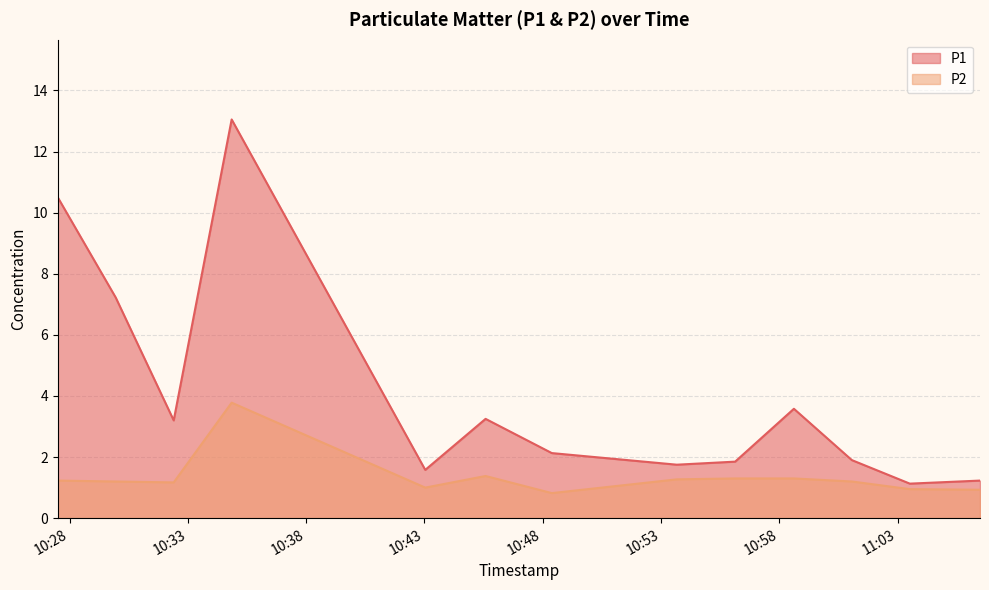

Is it true that P1 equals 0.4 at 2023-07-20T11:01:04?

False